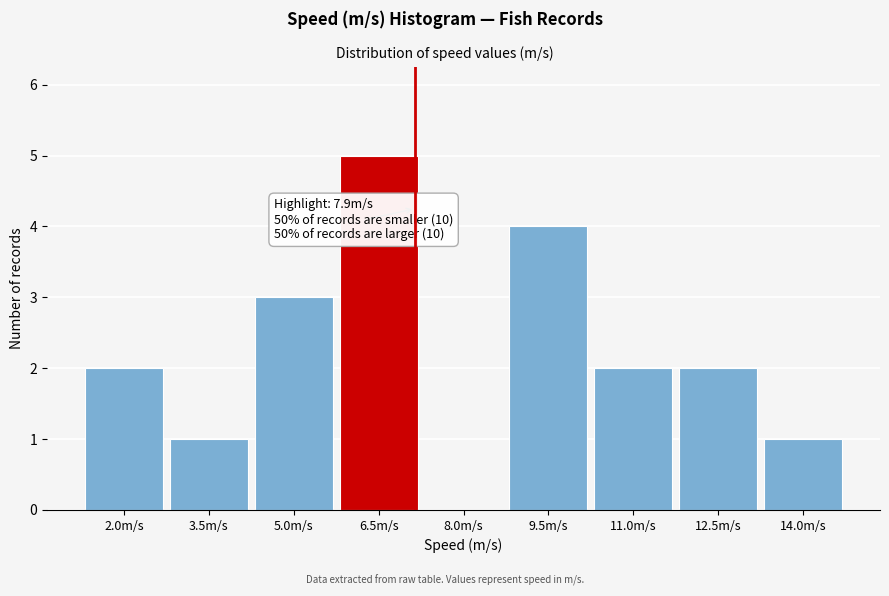

Reading left to right, list all the values displayed in this chart.

2.0m/s=2	3.5m/s=1	5.0m/s=3	6.5m/s=5	8.0m/s=0	9.5m/s=4	11.0m/s=2	12.5m/s=2	14.0m/s=1